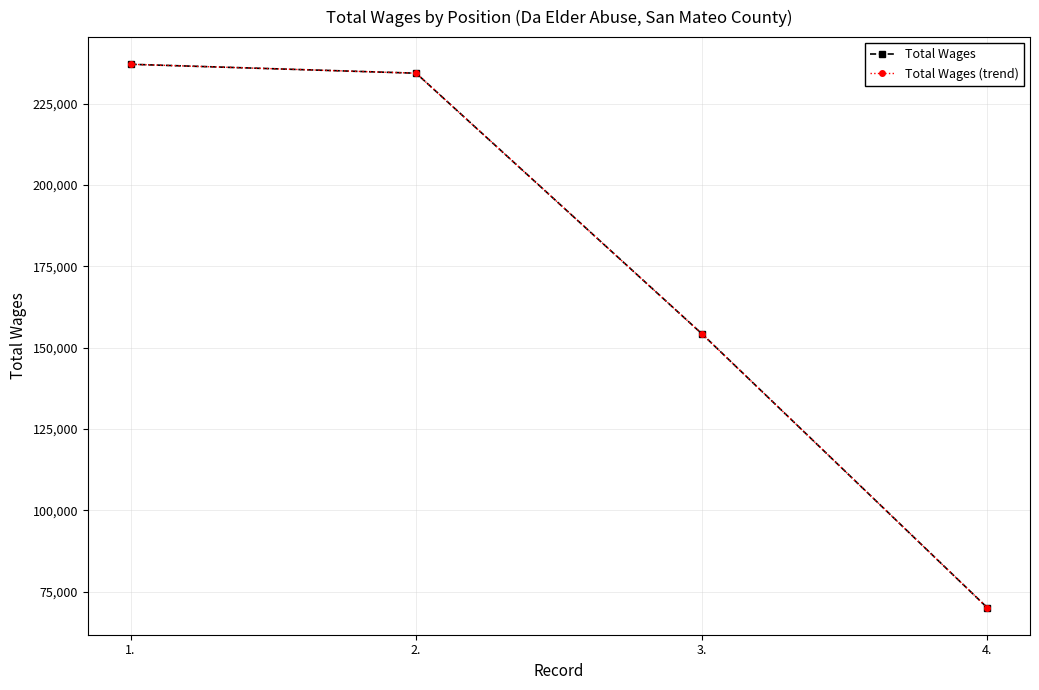

True or false: Total Wages and Total Wages (trend) intersect in this chart.

False